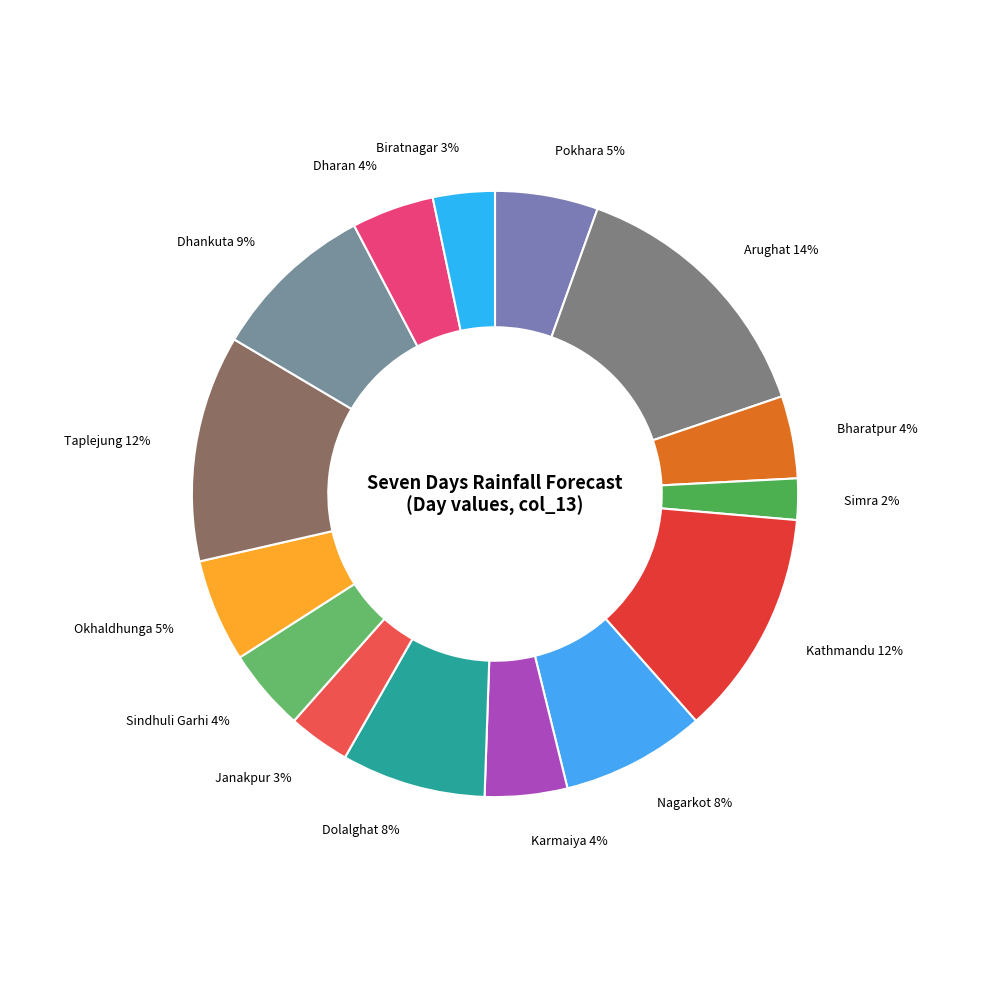

The Dharan slice represents 19% of the pie. True or false?

False